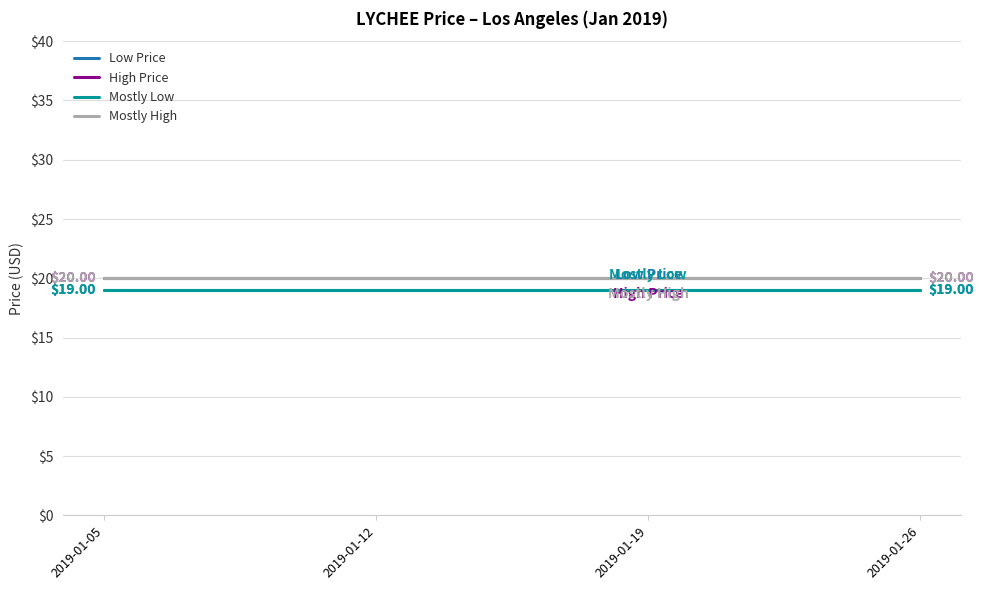

Does the chart have visible grid lines?

Yes